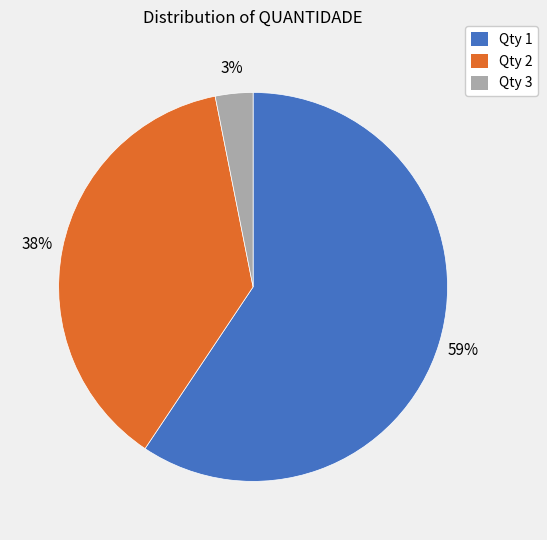

True or false: Qty 2 accounts for 29% of the total.

False